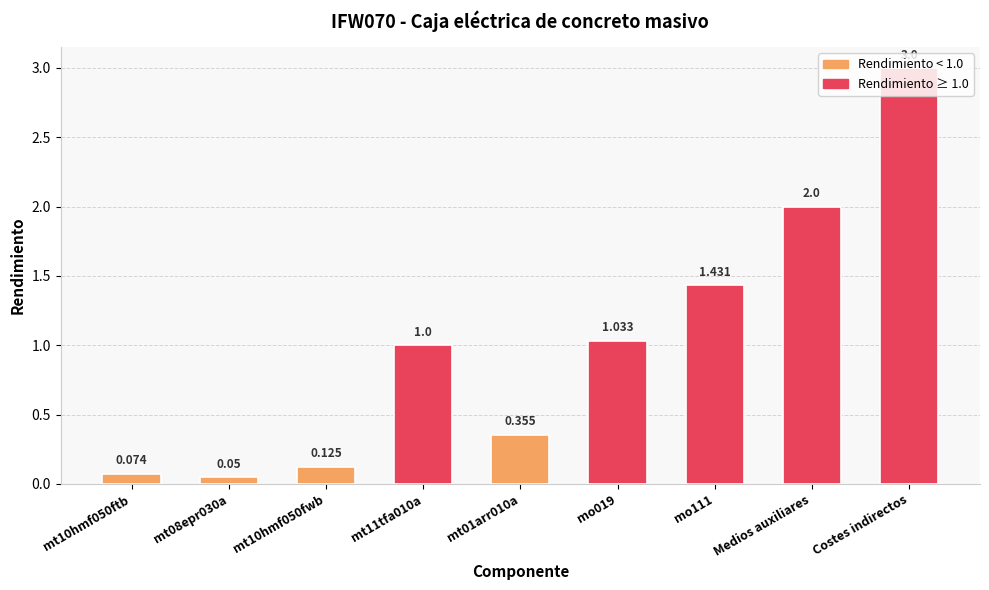

Which has a higher value, Medios auxiliares or mo019?

Medios auxiliares